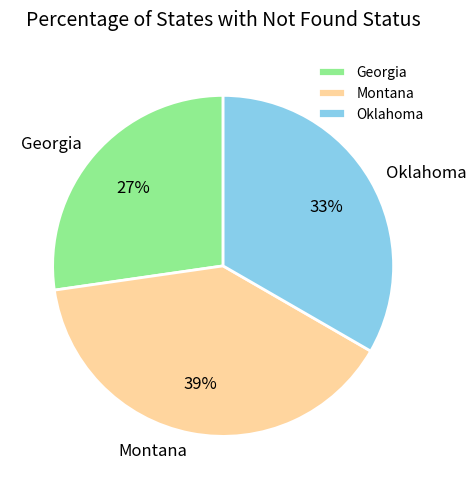

What percentage is the Georgia slice, to the nearest percent?

27%